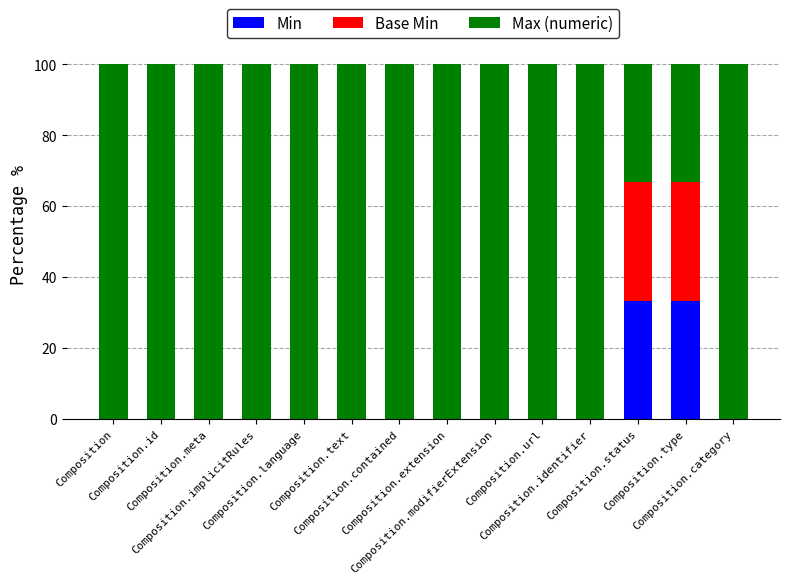

What is the sum of all Max (numeric) values?

1266.7